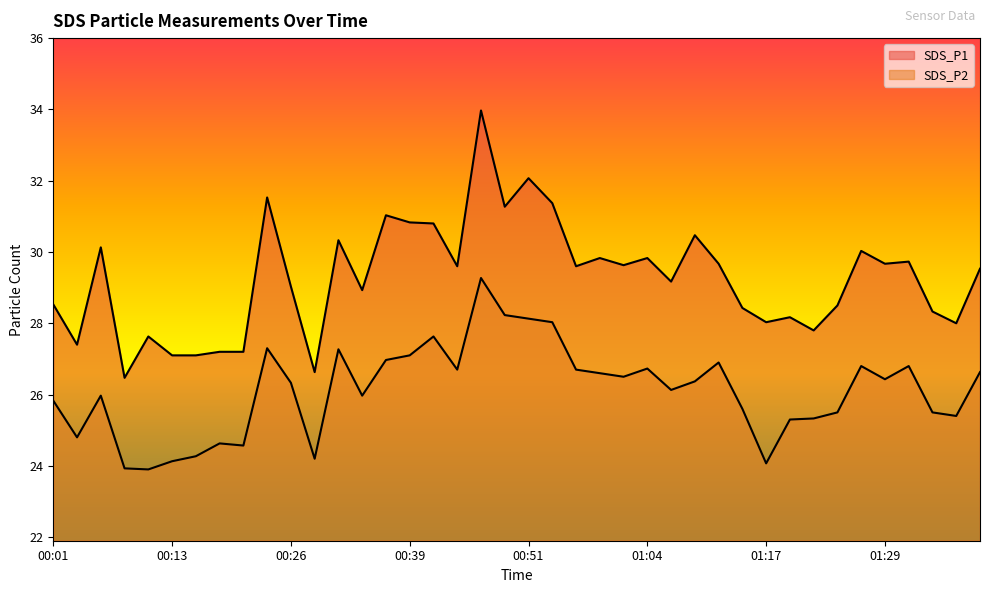

What is the minimum value for SDS_P1?

26.5